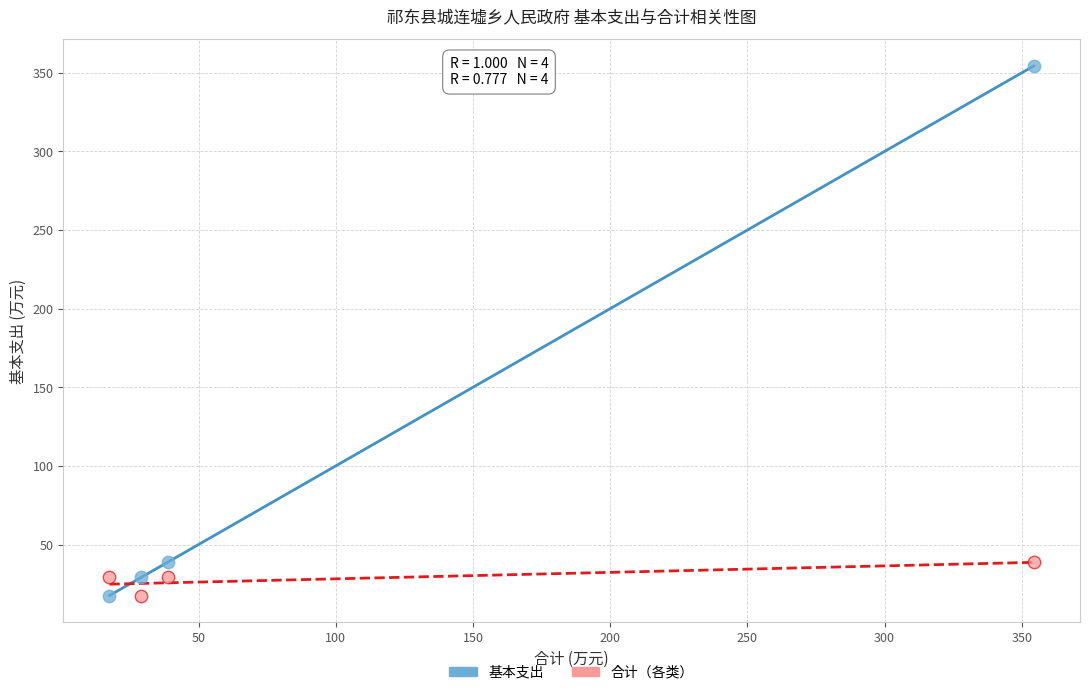

Which series reaches the maximum Y coordinate?

基本支出